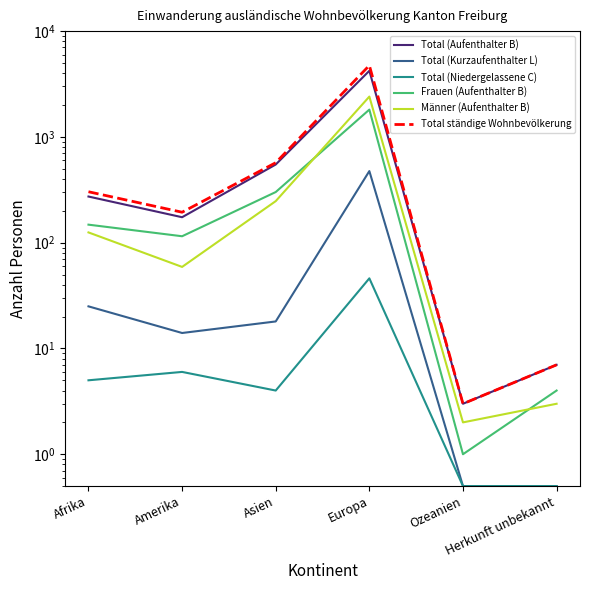

List the labels in order of Total (Kurzaufenthalter L) value, largest first.

Europa, Afrika, Asien, Amerika, Ozeanien, Herkunft unbekannt